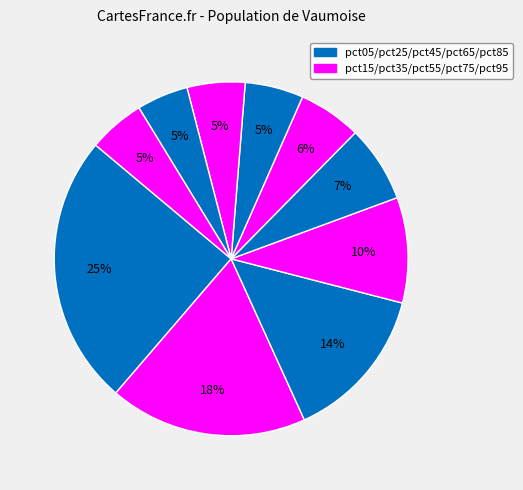

Count the number of slices in the pie.

10